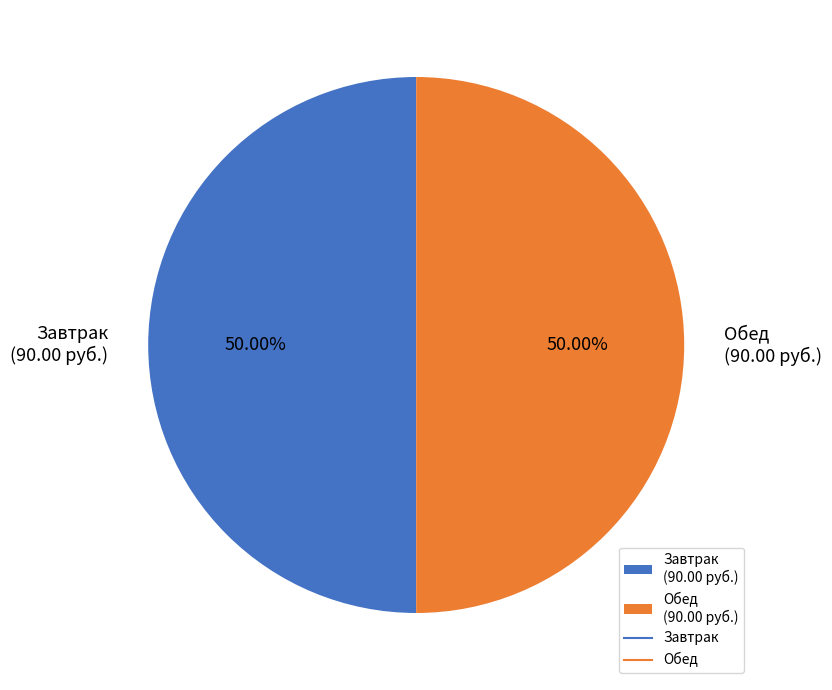

How many slices are in this pie chart?

2